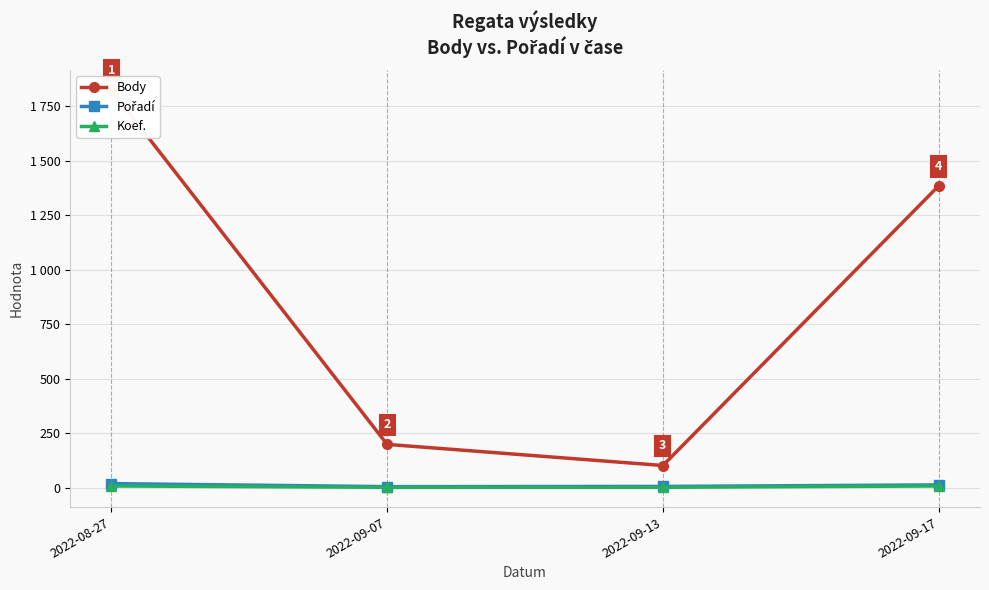

The value of Koef. at 2022-09-07 is 1. True or false?

True